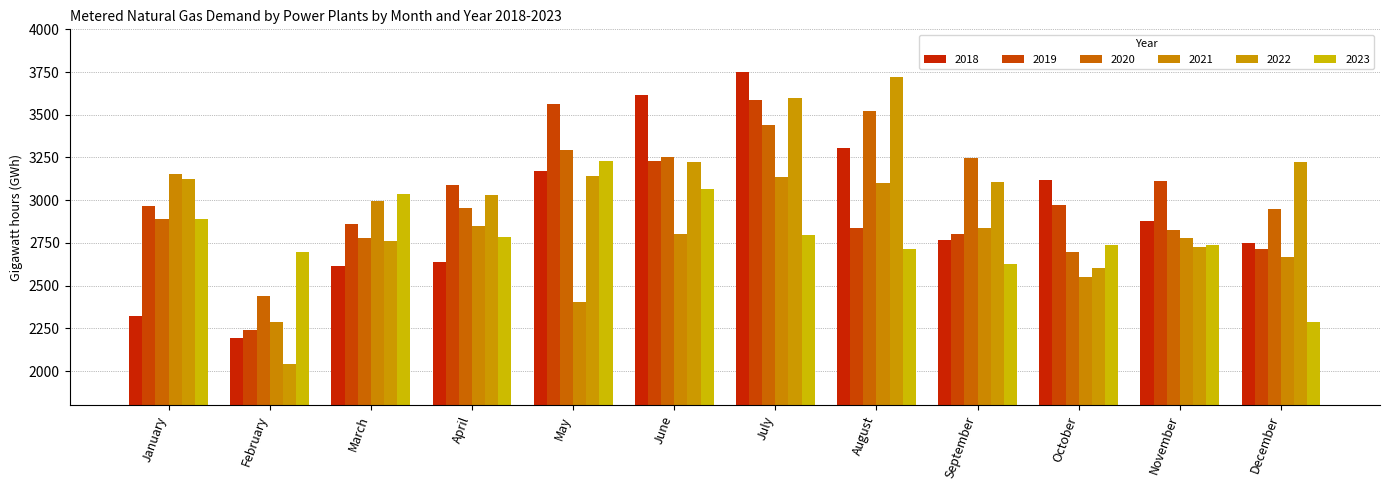

At which label is 2020 closest to 2982?

April